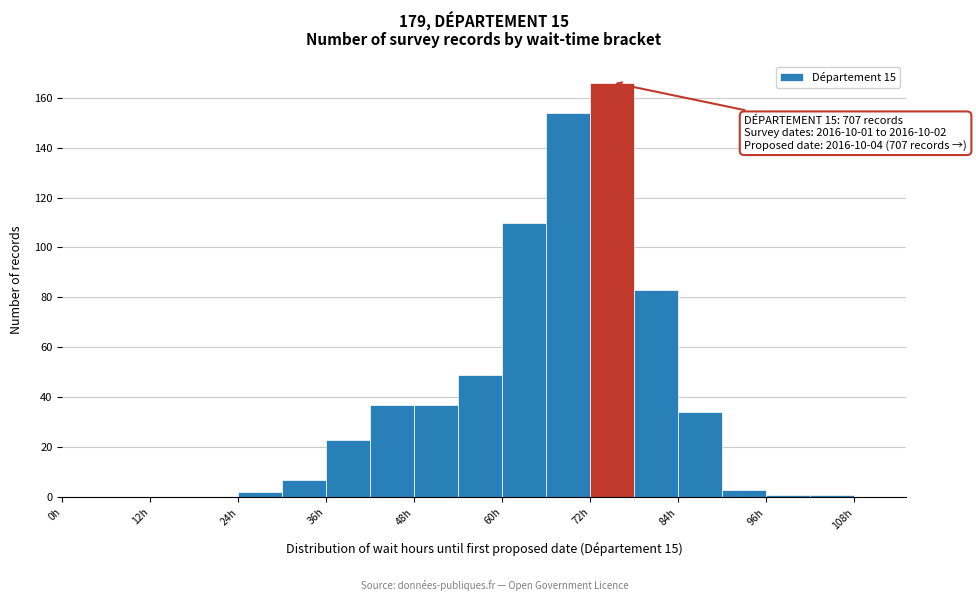

Read against the x-axis, roughly where is the centre of the tallest bar?

76